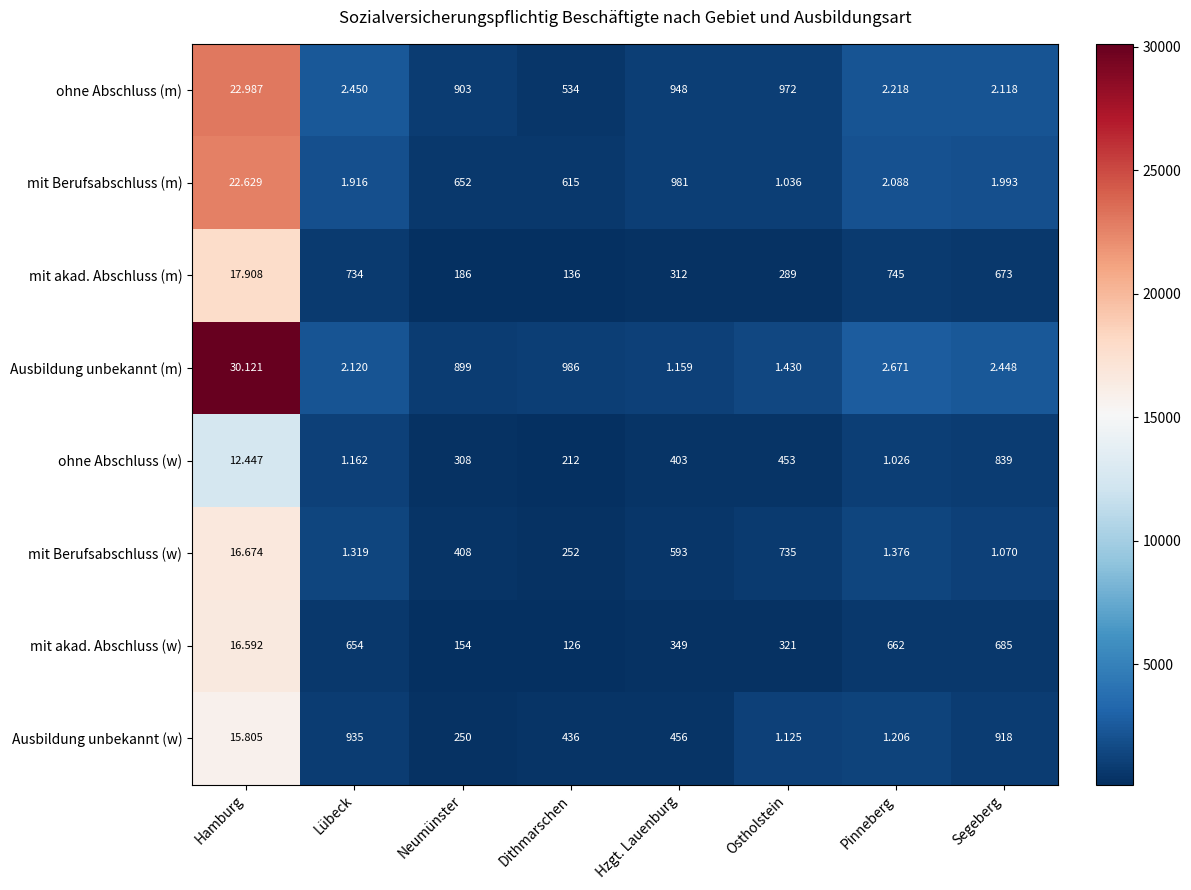

What is the sum of all ohne Abschluss (w) values?

16850